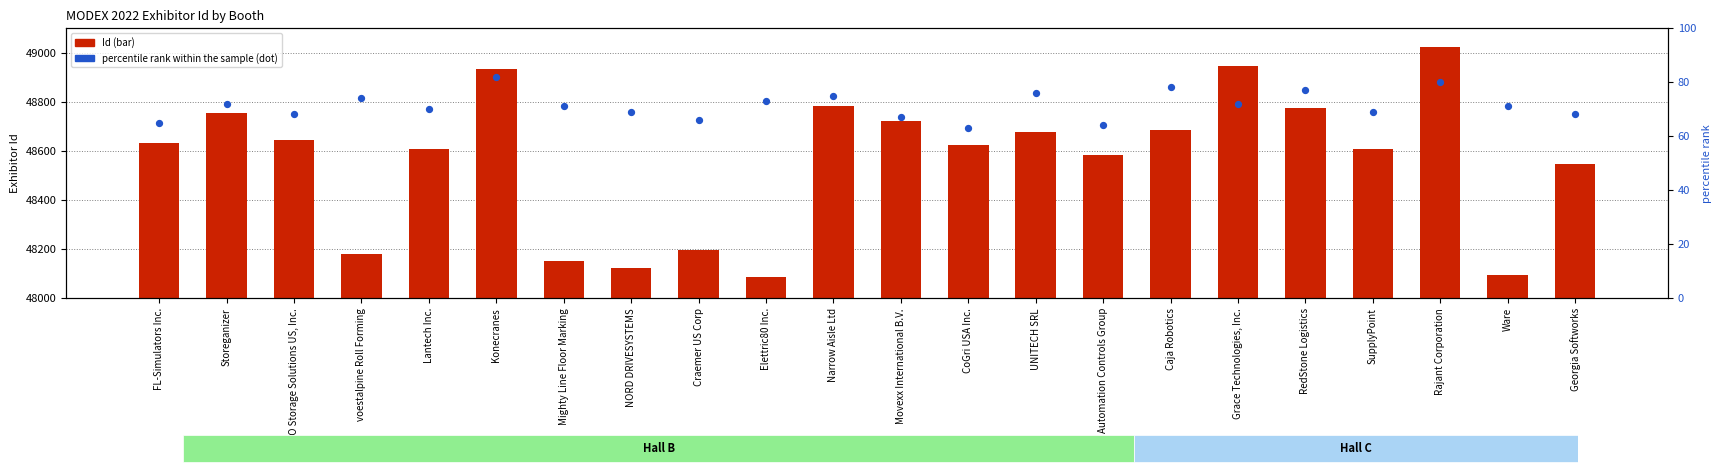

What is the total value across all series at NORD DRIVESYSTEMS?

48193